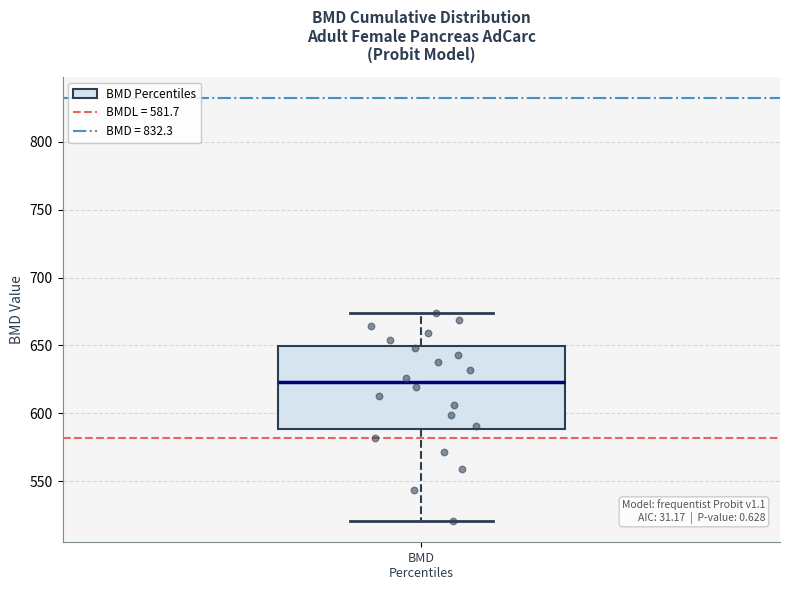

Transcribe this box plot: give where the median line is, the range the box spans, and where the two whiskers end, as read against the y-axis. The values are not printed on the chart, so give them approximately, as read against the axis.

median 625, box 590 to 650, whiskers 520 to 675